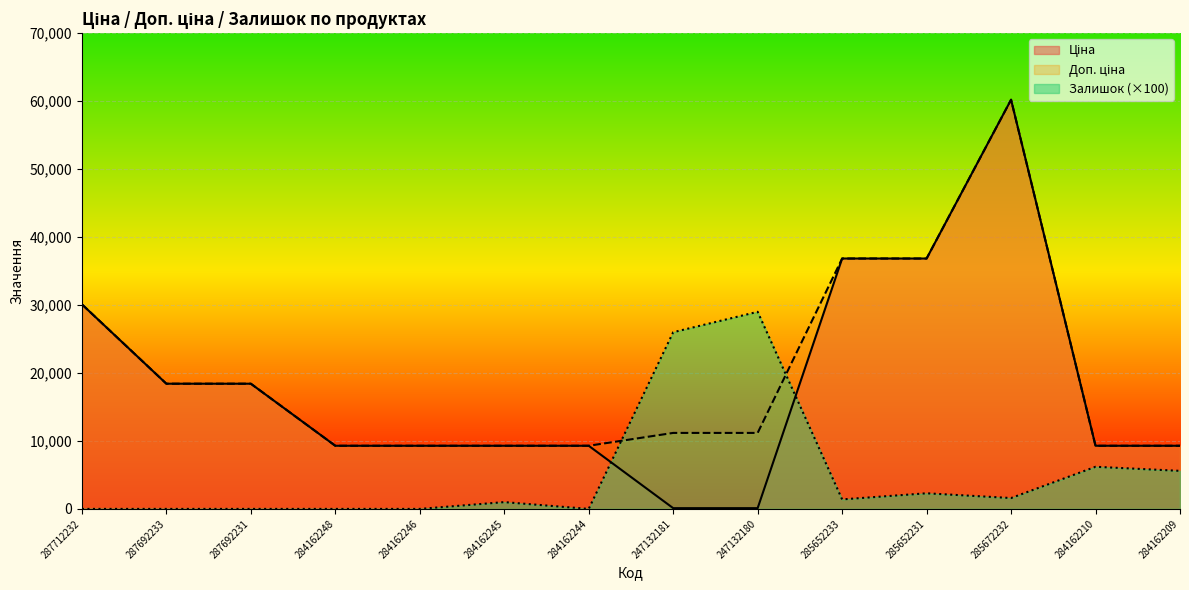

Reading left to right, extract all data points from this chart.

Ціна: 287712232=30102.8	287692233=18420.9	287692231=18420.9	284162248=9290.5	284162246=9290.5	284162245=9290.5	284162244=9290.5	247132181=111.8	247132180=111.8	285652233=36841.8	285652231=36841.8	285672232=60205.6	284162210=9290.5	284162209=9290.5
Доп. ціна: 287712232=30102.8	287692233=18420.9	287692231=18420.9	284162248=9290.5	284162246=9290.5	284162245=9290.5	284162244=9290.5	247132181=11182.0	247132180=11182.0	285652233=36841.8	285652231=36841.8	285672232=60205.6	284162210=9290.5	284162209=9290.5
Залишок: 287712232=0.0	287692233=0.0	287692231=0.0	284162248=0.0	284162246=0.0	284162245=1000.0	284162244=0.0	247132181=26000.0	247132180=29000.0	285652233=1400.0	285652231=2300.0	285672232=1600.0	284162210=6200.0	284162209=5600.0